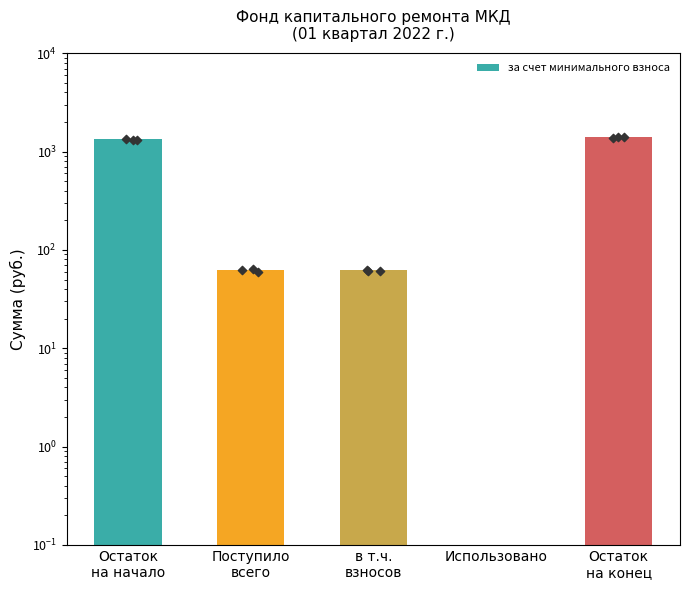

Between в т.ч.
взносов and Остаток
на конец, which is larger?

Остаток
на конец